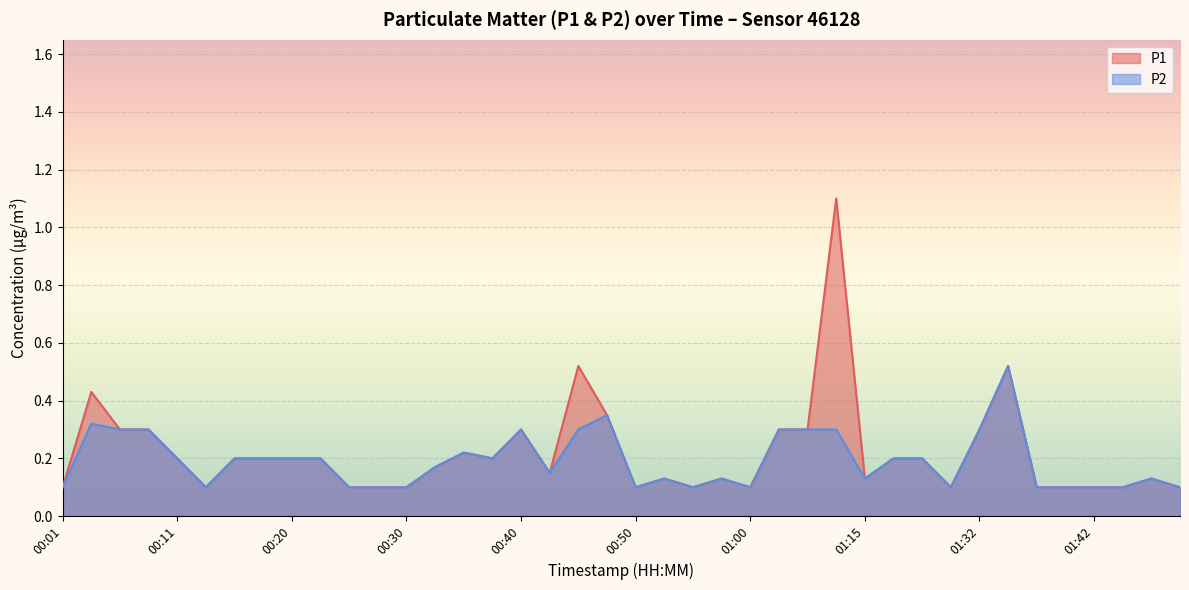

What is the minimum value for P1?

0.1